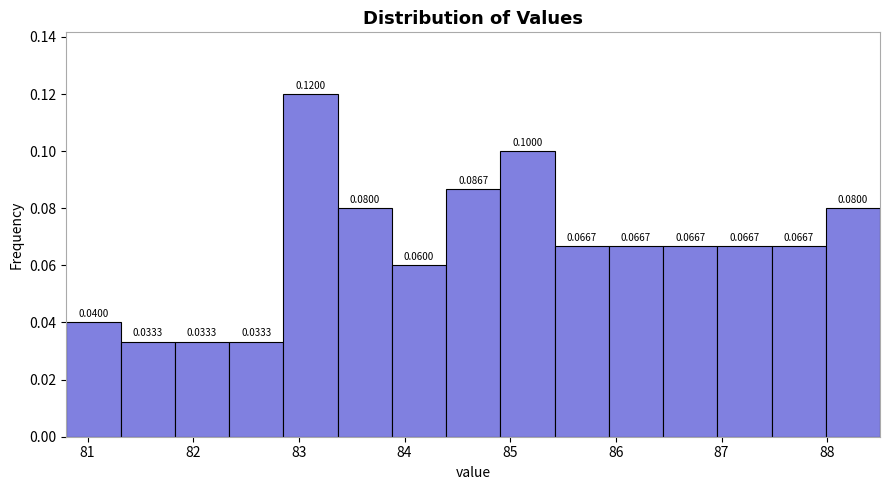

Which range on the x-axis has the tallest bar?

82.9 to 83.4